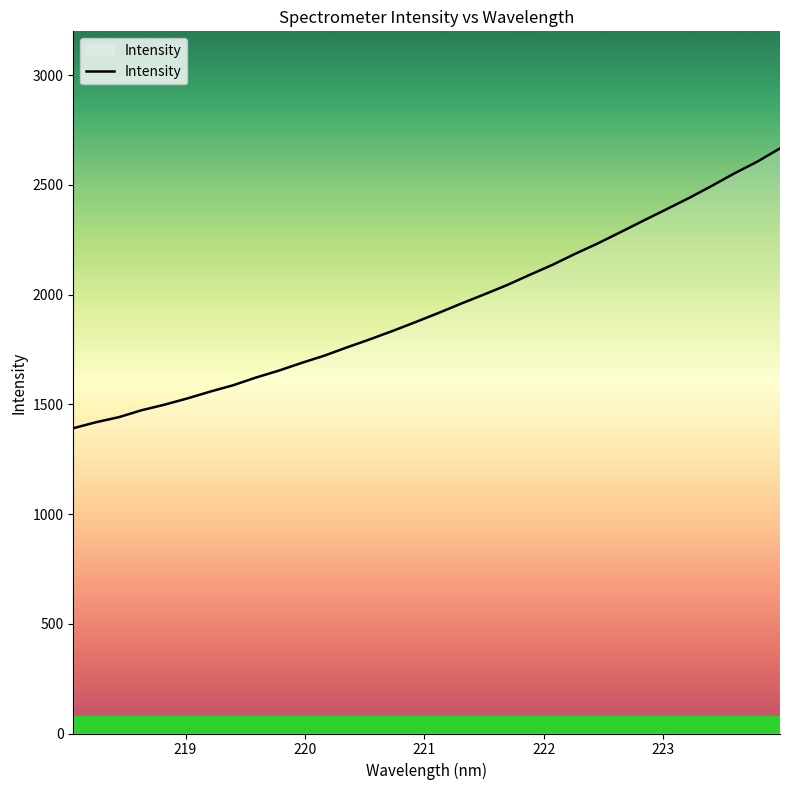

What is the smallest value displayed?

1391.2